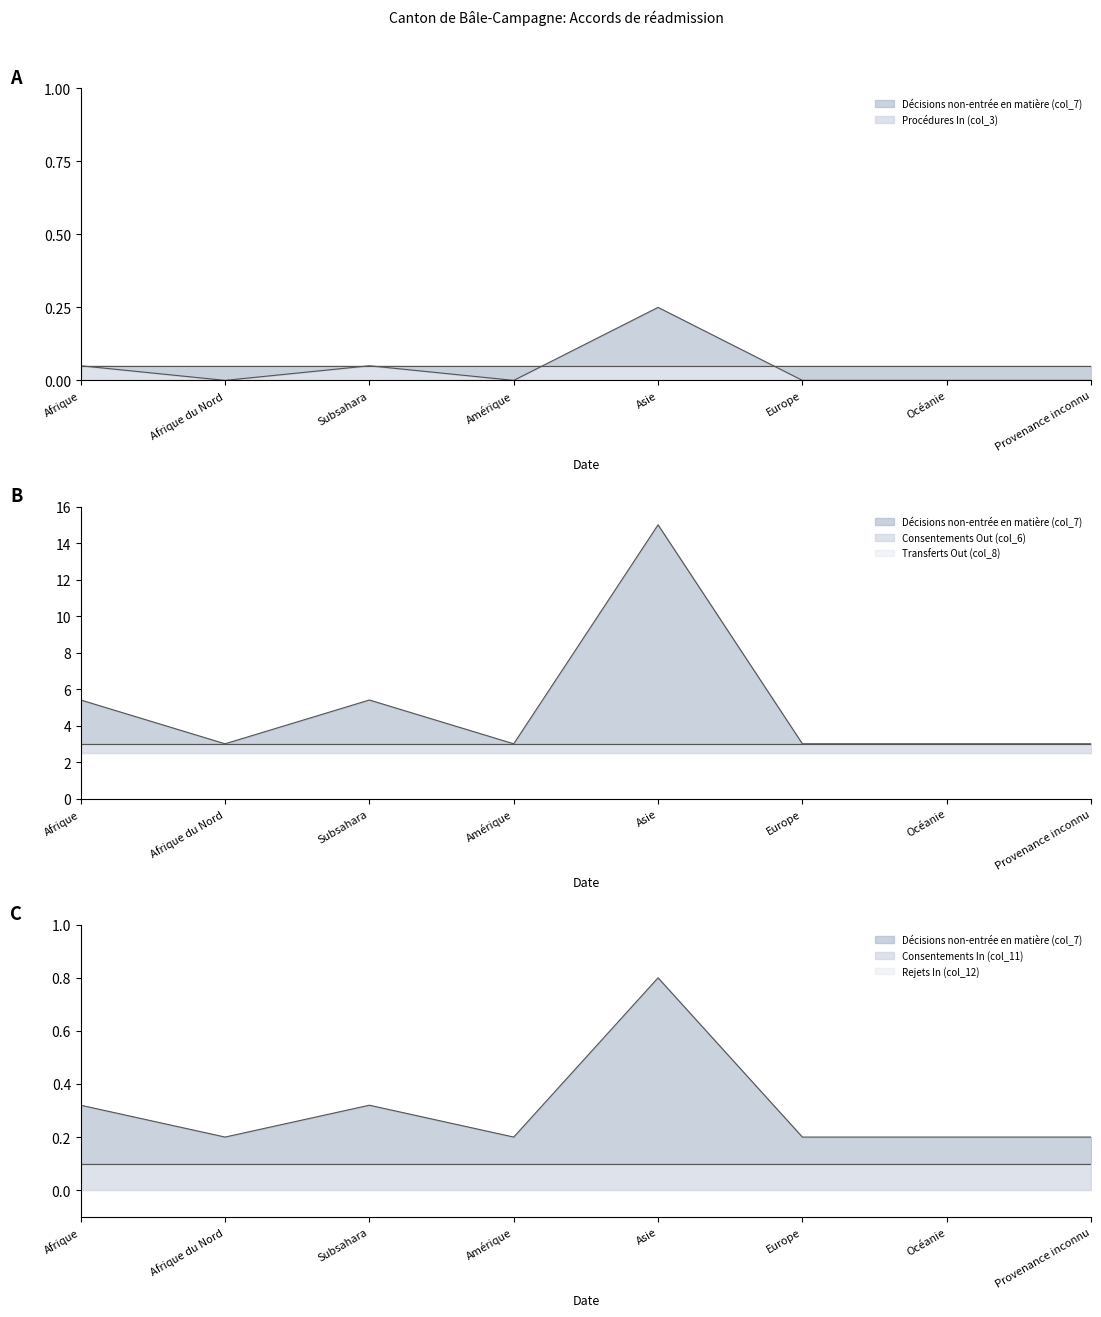

What is the label of the 3rd point from the right?

Europe